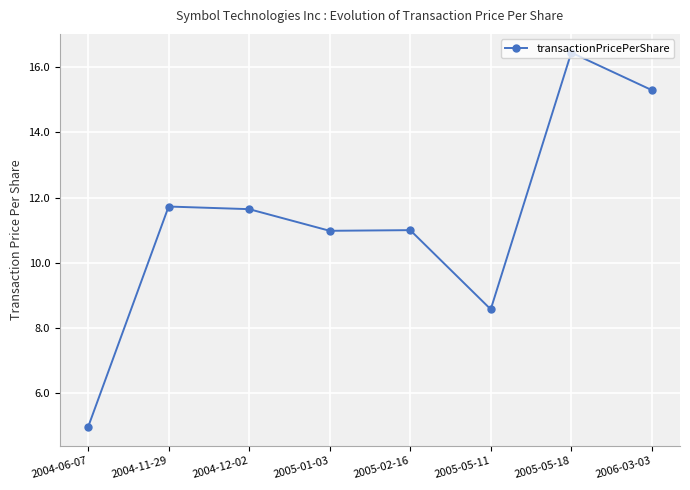

Between 2005-01-03 and 2006-03-03, which is larger?

2006-03-03